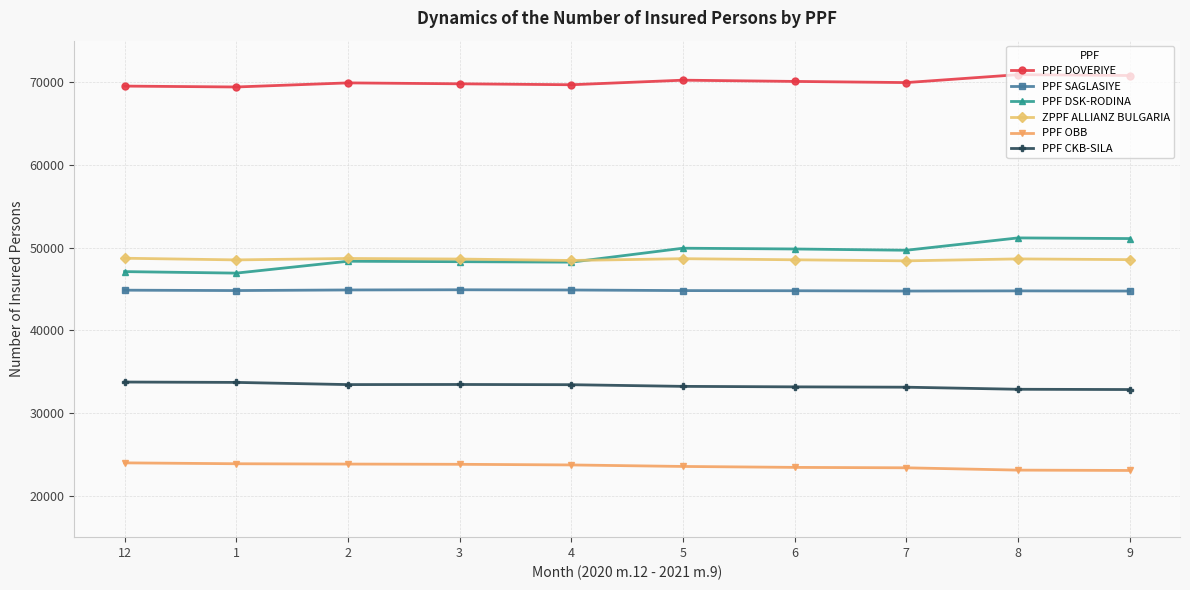

List the series in order of their peak value, highest first.

PPF DOVERIYE, PPF DSK-RODINA, ZPPF ALLIANZ BULGARIA, PPF SAGLASIYE, PPF CKB-SILA, PPF OBB